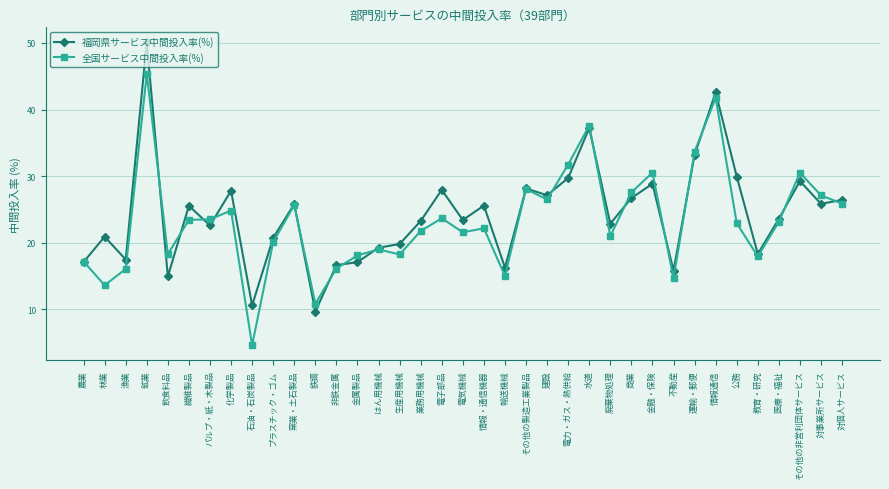

True or false: 福岡県サービス中間投入率(%) has more than 1 points higher than both neighbors.

True